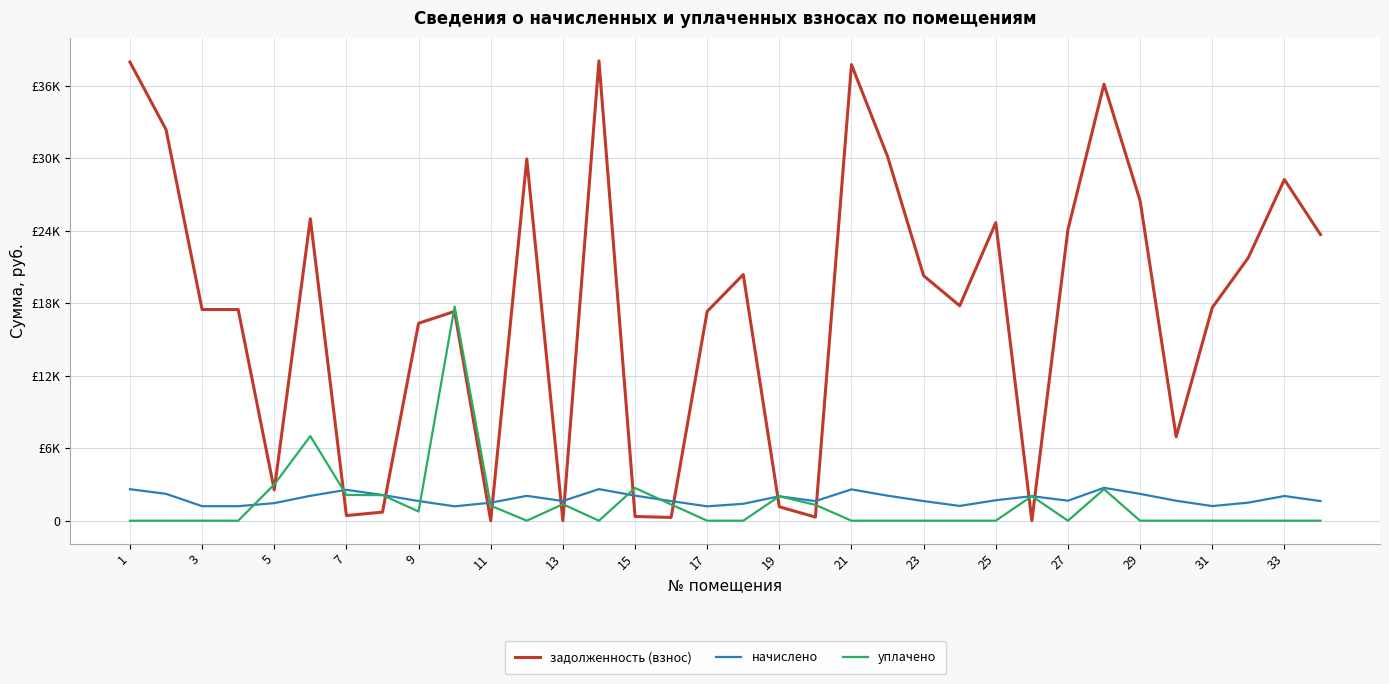

True or false: уплачено has more than 0 interior local peaks.

True